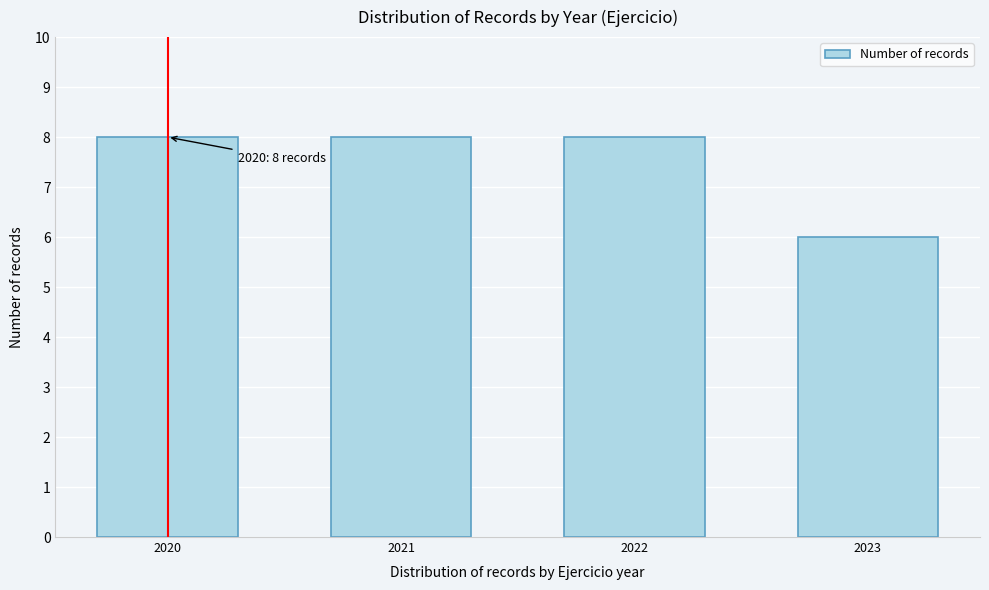

Reading right to left, transcribe all the data shown in this chart.

6	8	8	8